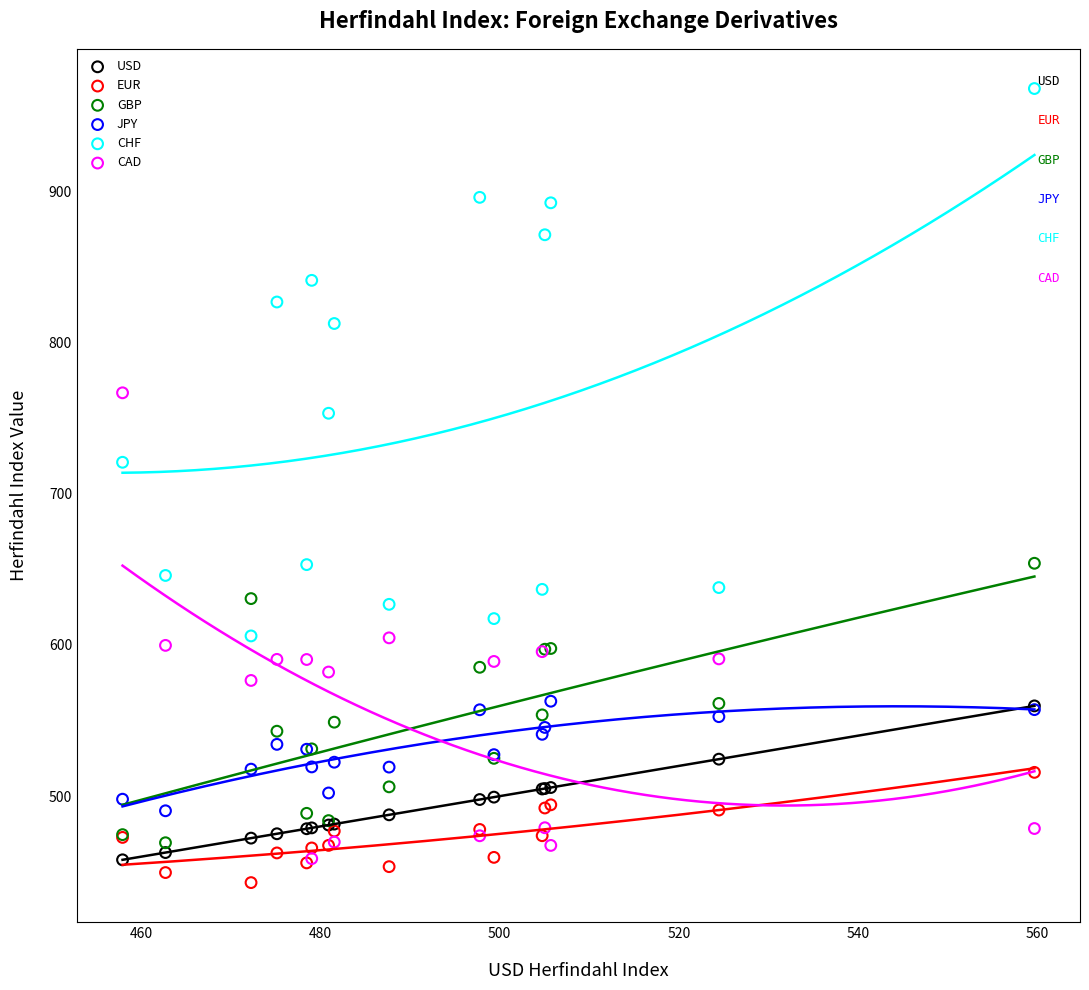

Which series reaches the maximum Y coordinate?

CHF